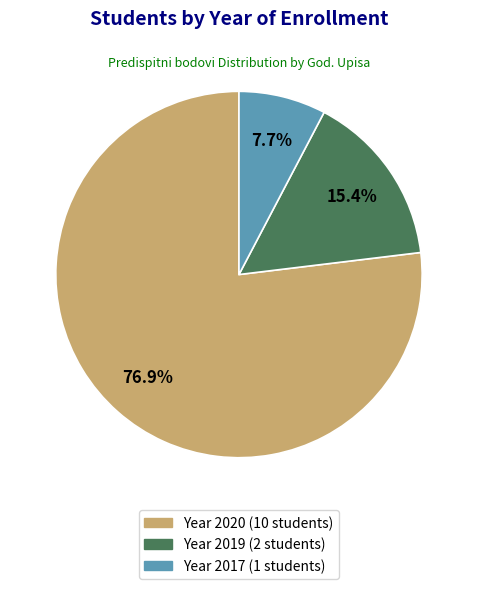

Rank the categories by value from lowest to highest.

2017, 2019, 2020